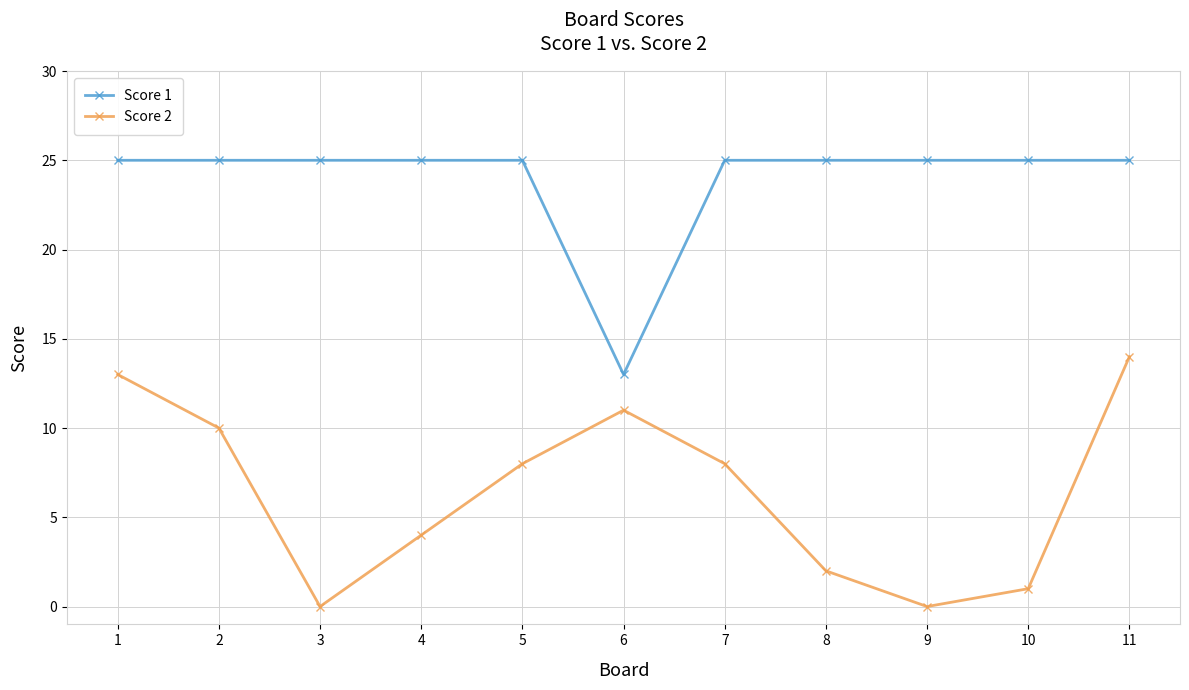

Reading left to right, list all the values displayed in this chart.

Score 1: 25	25	25	25	25	13	25	25	25	25	25
Score 2: 13	10	0	4	8	11	8	2	0	1	14